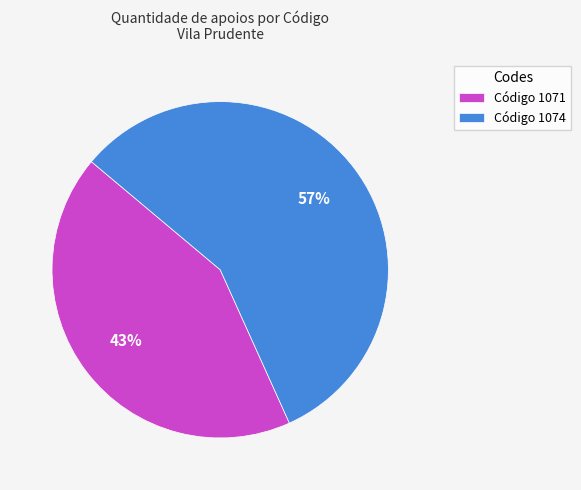

Which slice is the largest?

Código 1074